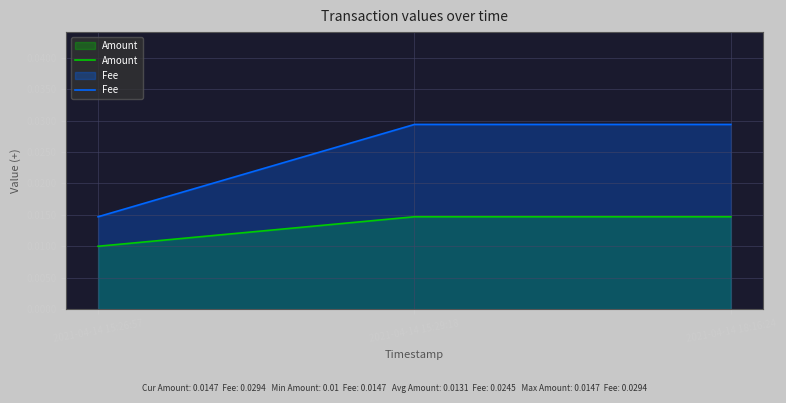

Which label corresponds to the smallest value in the chart?

2021-04-14 15:26:57